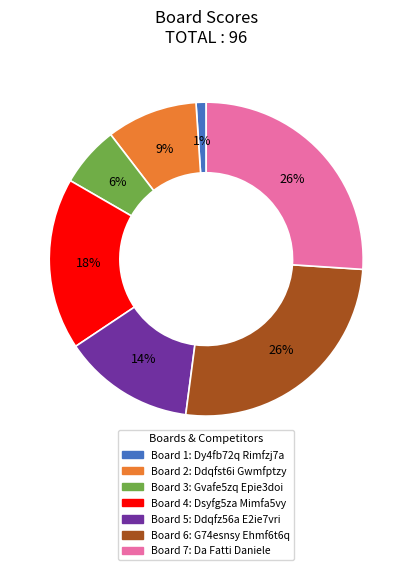

To the nearest percent, what is the difference between the largest and smallest slice percentages?

25%